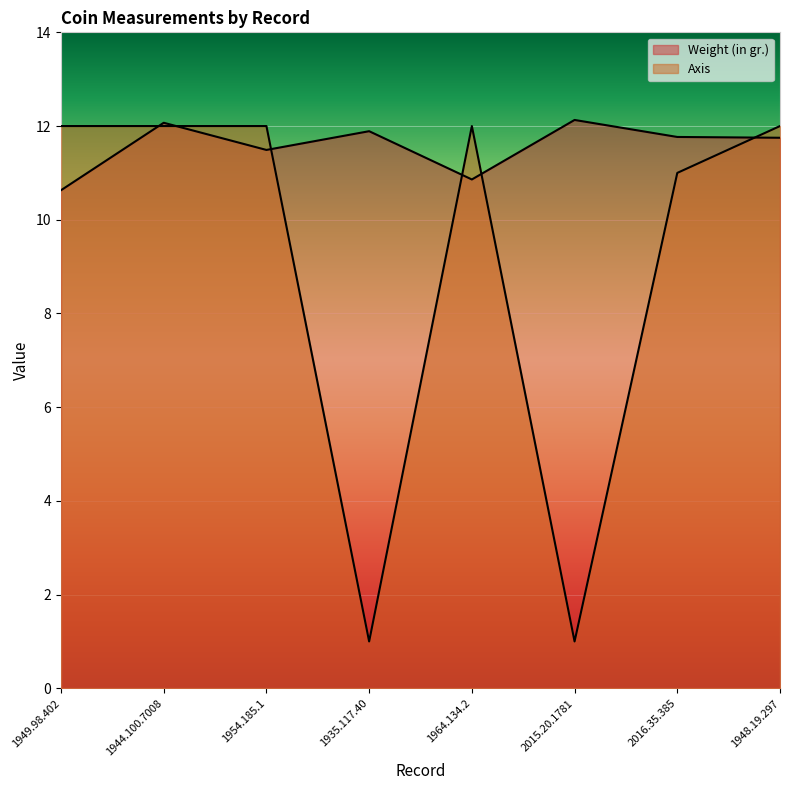

True or false: Axis and Weight (in gr.) intersect in this chart.

True